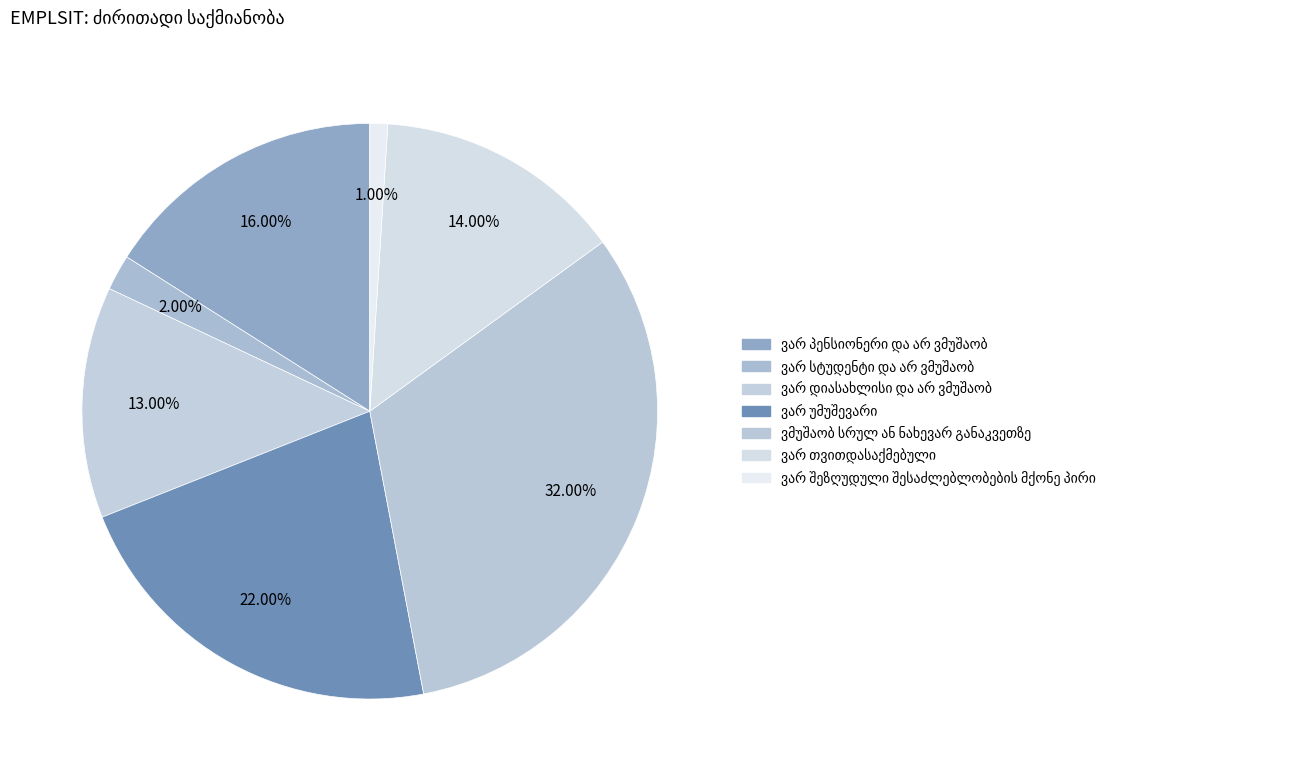

To the nearest percent, what is the combined percentage of ვმუშაობ სრულ ან ნახევარ განაკვეთზე and ვარ შეზღუდული შესაძლებლობების მქონე პირი?

33%